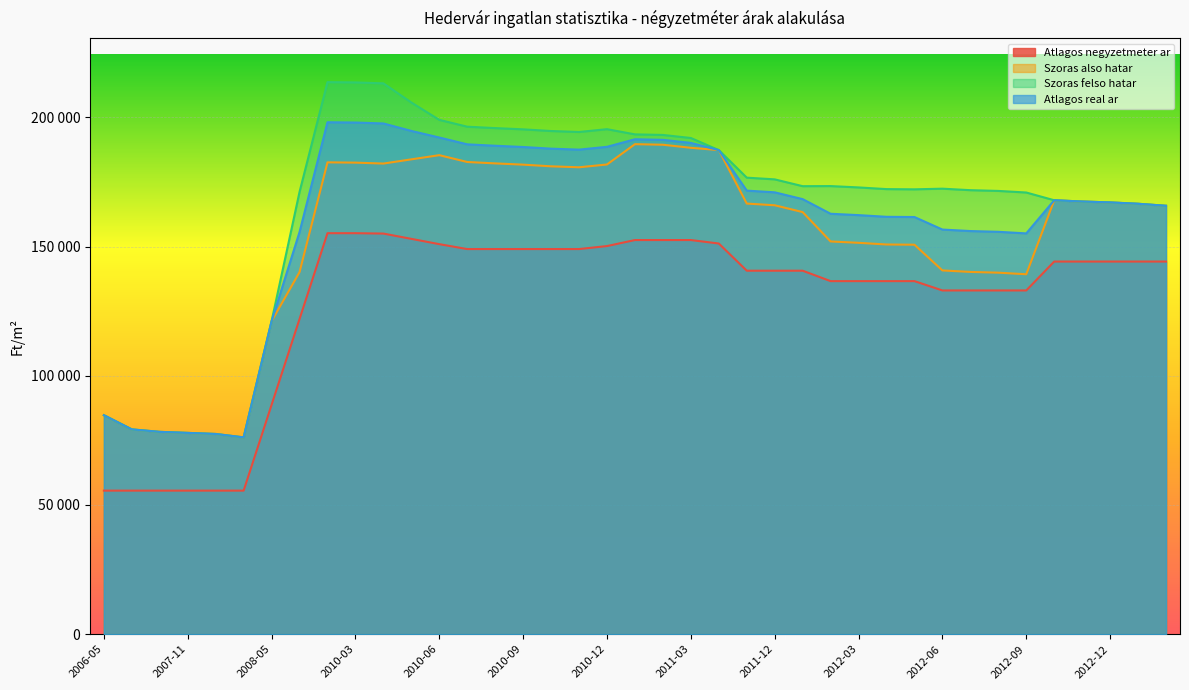

List the series in order of their overall mean, lowest first.

Atlagos negyzetmeter ar, Szoras also hatar, Atlagos real ar, Szoras felso hatar